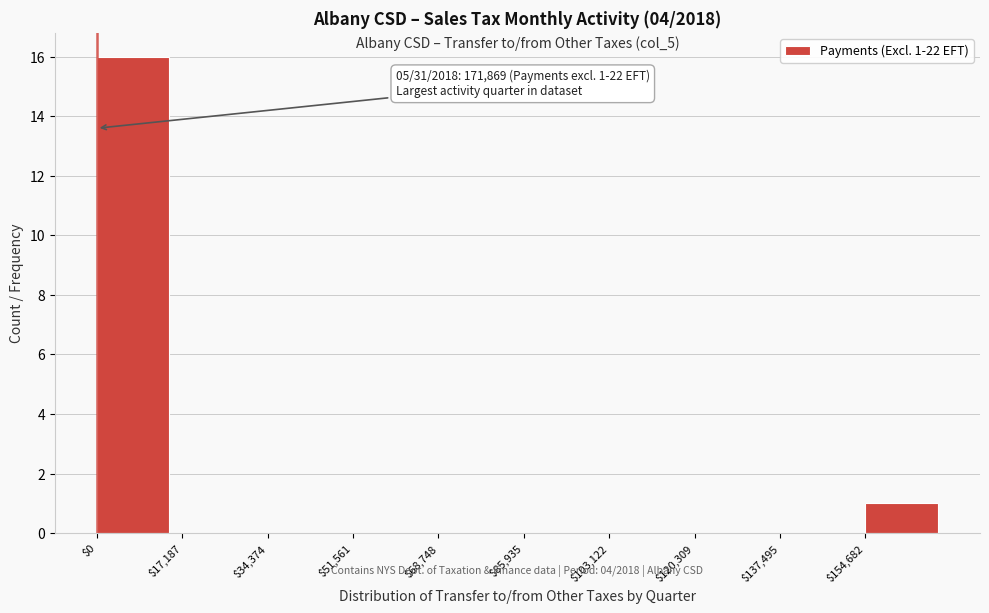

Which range on the x-axis has the tallest bar?

0 to 18000